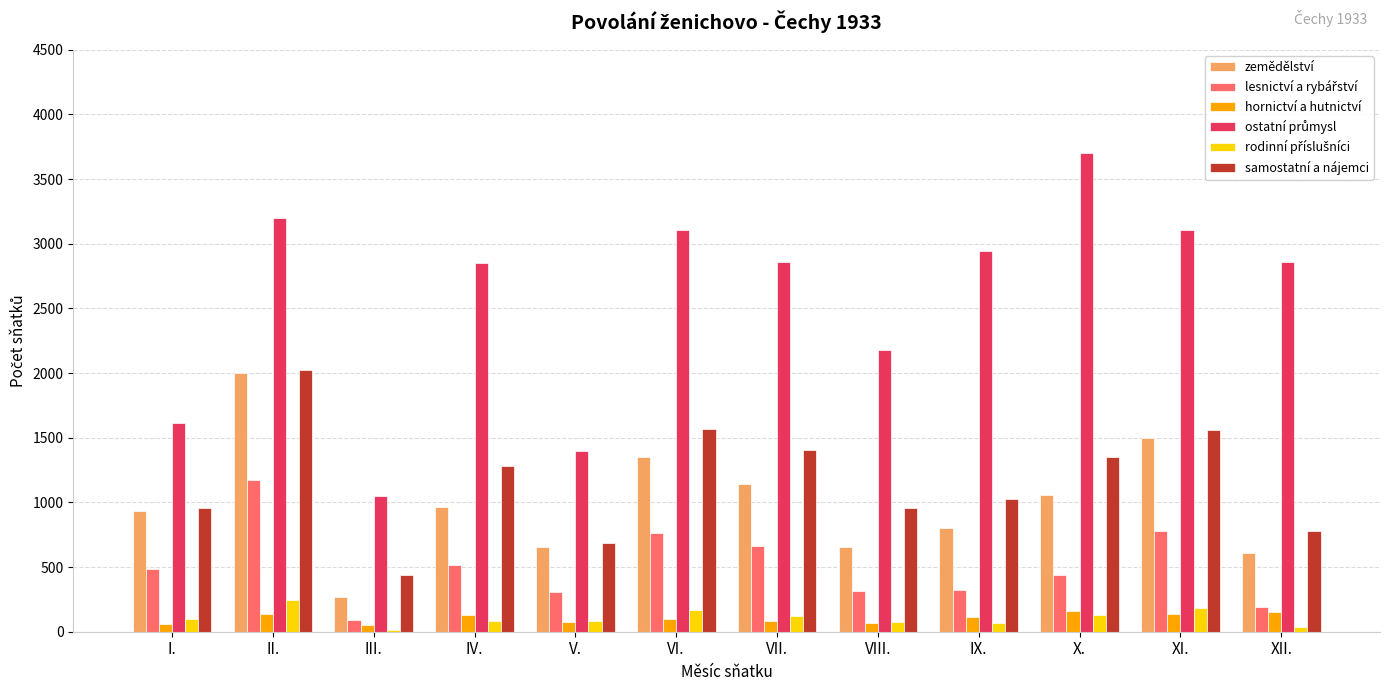

What is the difference between the maximum and minimum values in the samostatní a nájemci series?

1584